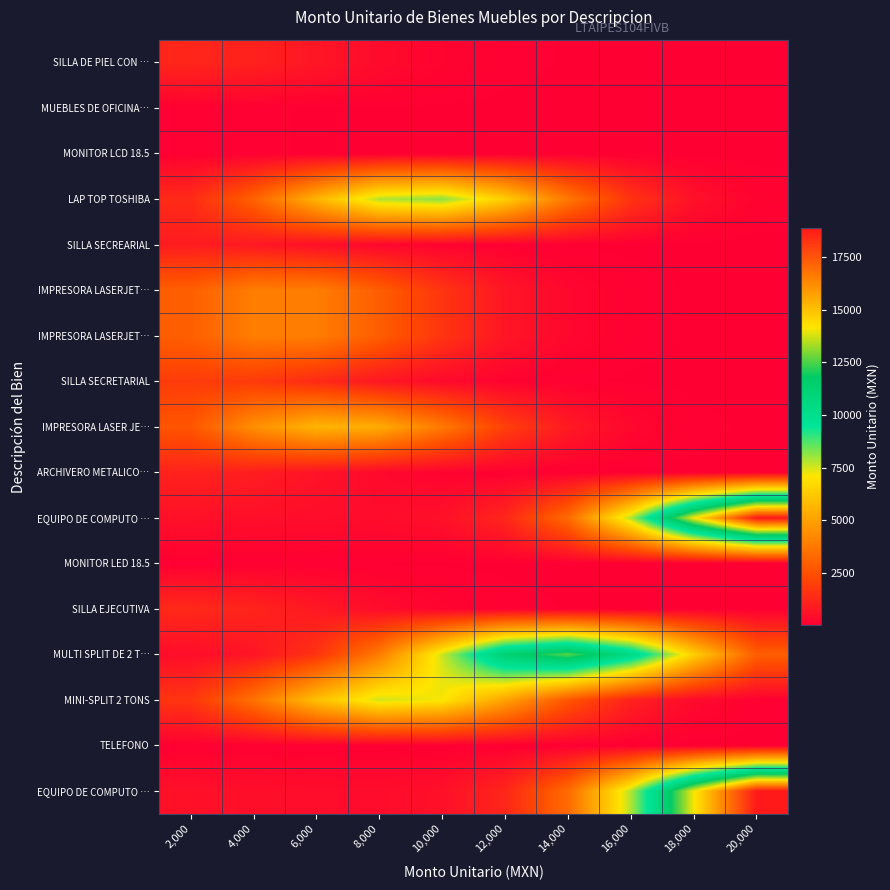

At which category does the chart reach its minimum across all series?

20,000